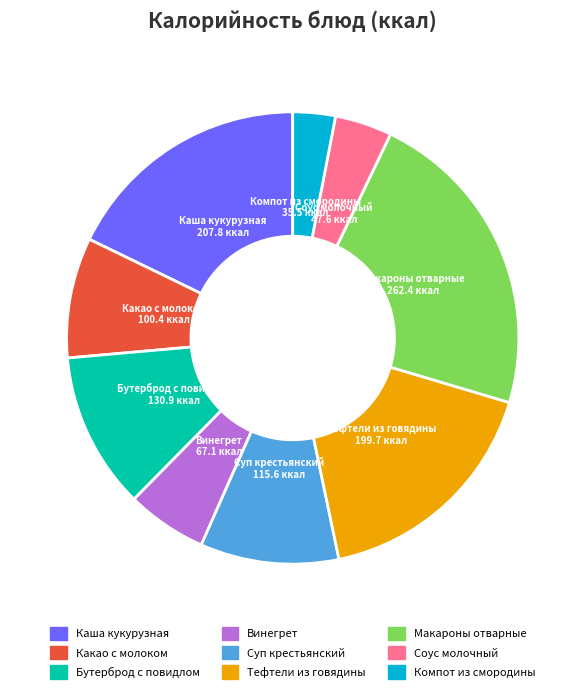

How many slices are in this pie chart?

9